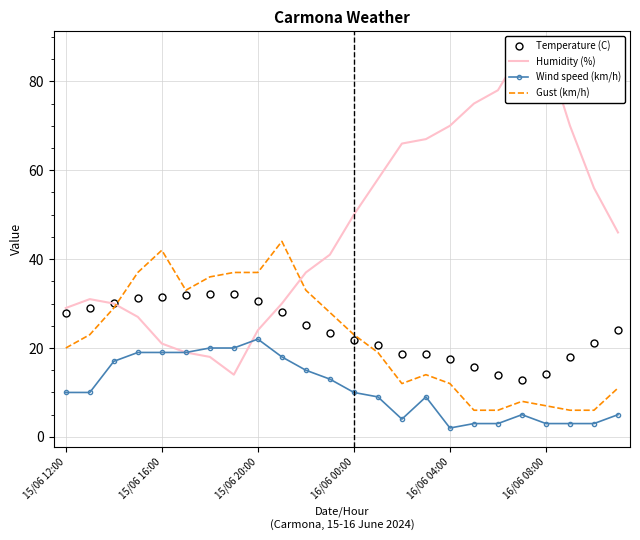

How many lines are shown in the chart?

4